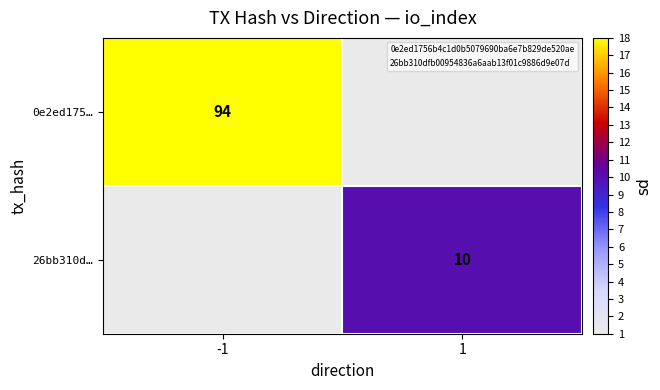

List the series in order of their overall mean, lowest first.

26bb310d…, 0e2ed175…